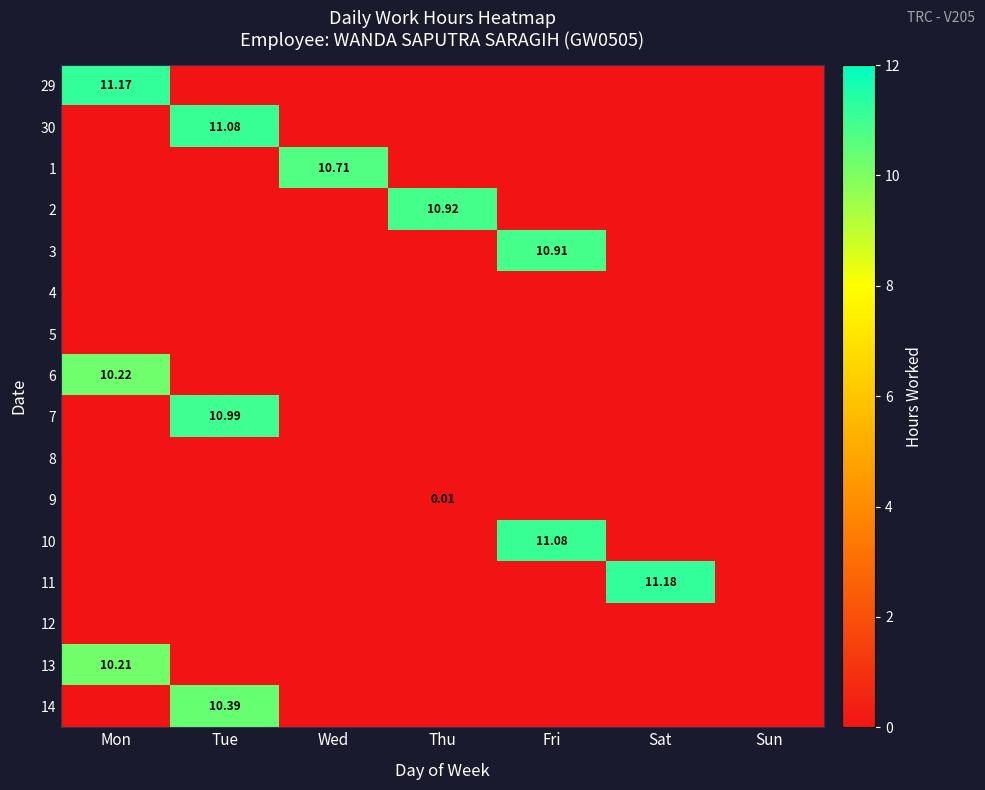

Count the number of data series in this chart.

16